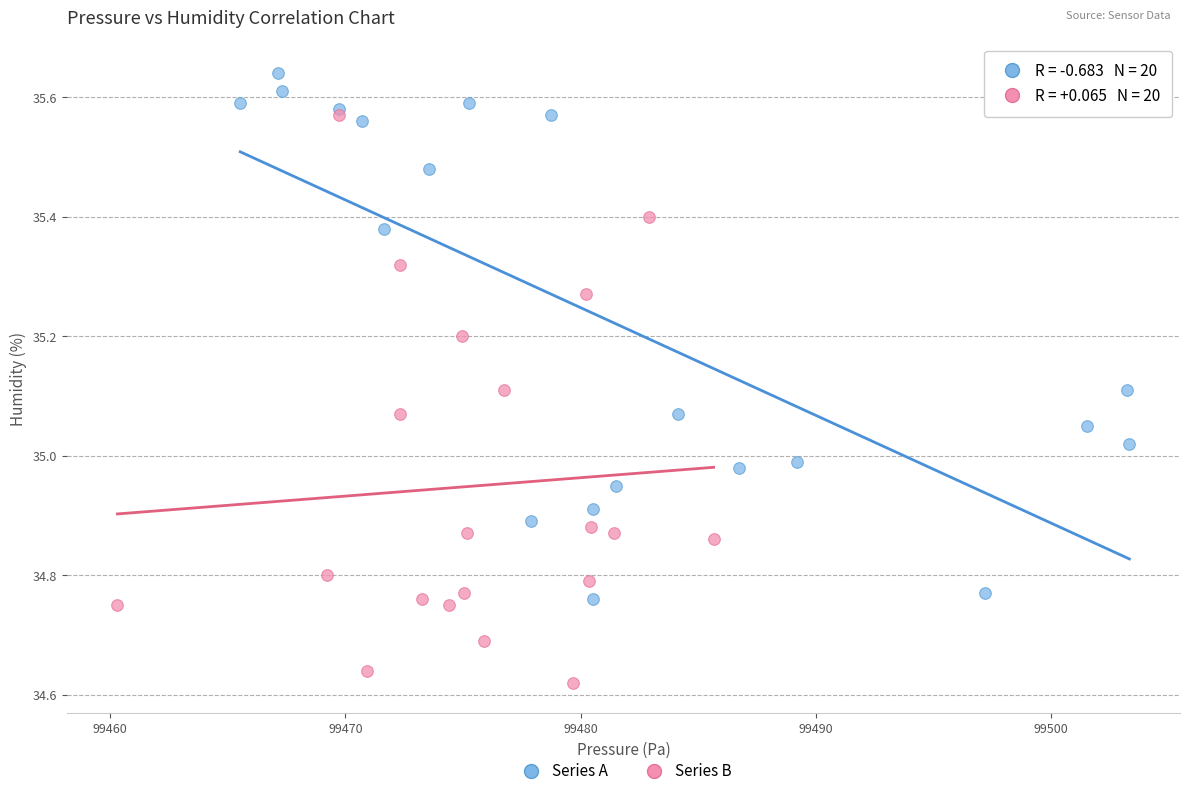

Which series contains the lowest Y value?

Series B